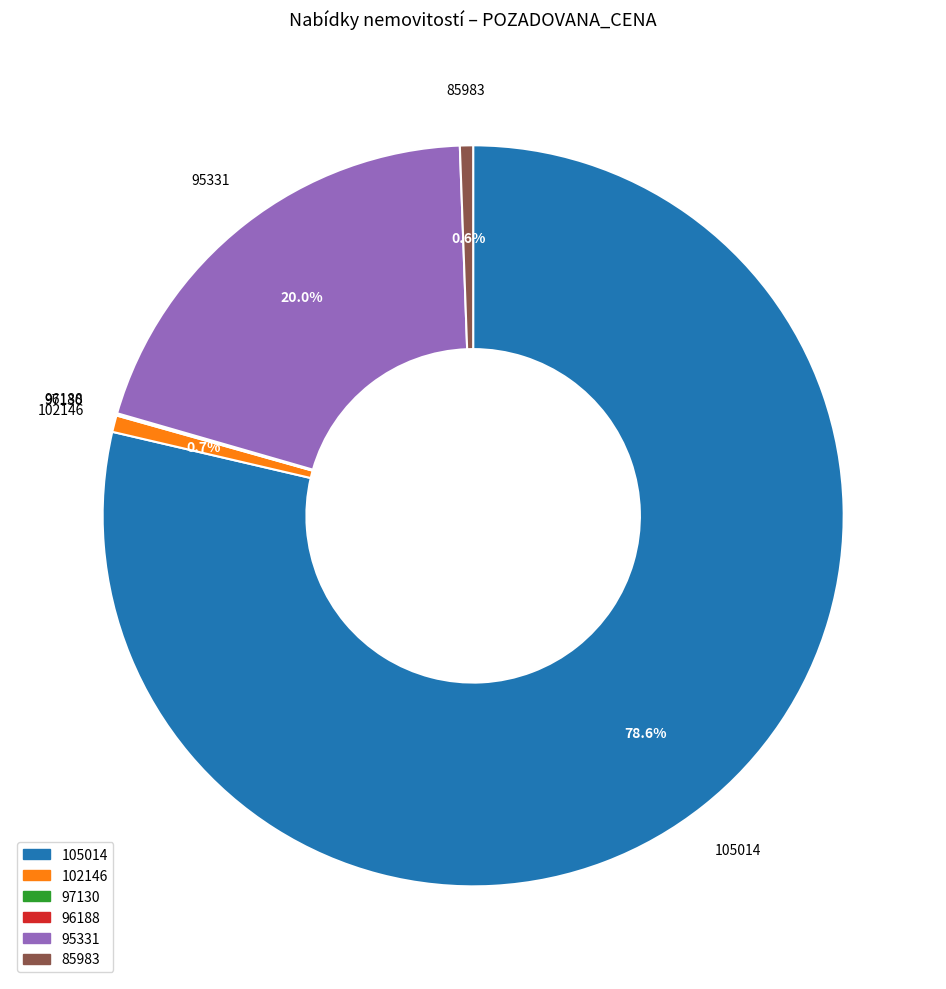

What is the largest slice in the pie chart?

105014